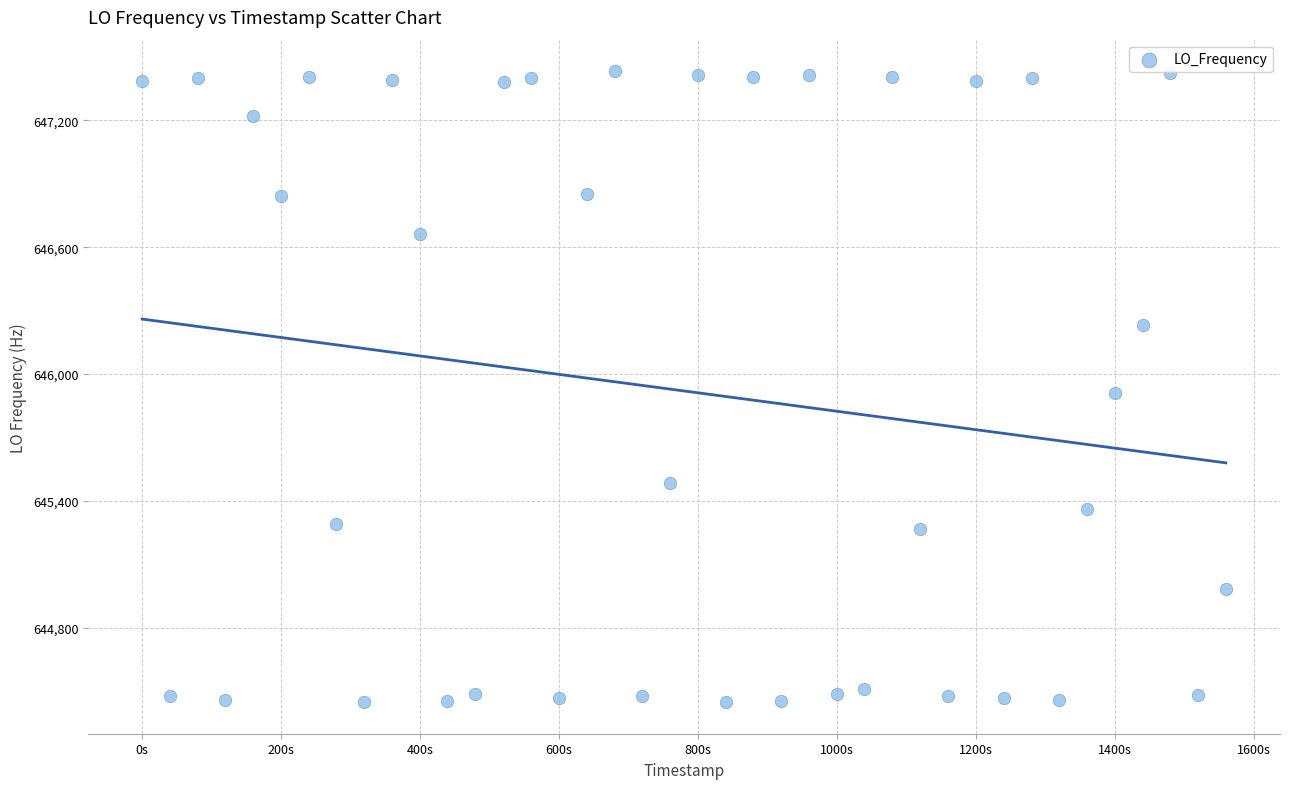

What is the range of X values (max minus min)?

1559.5